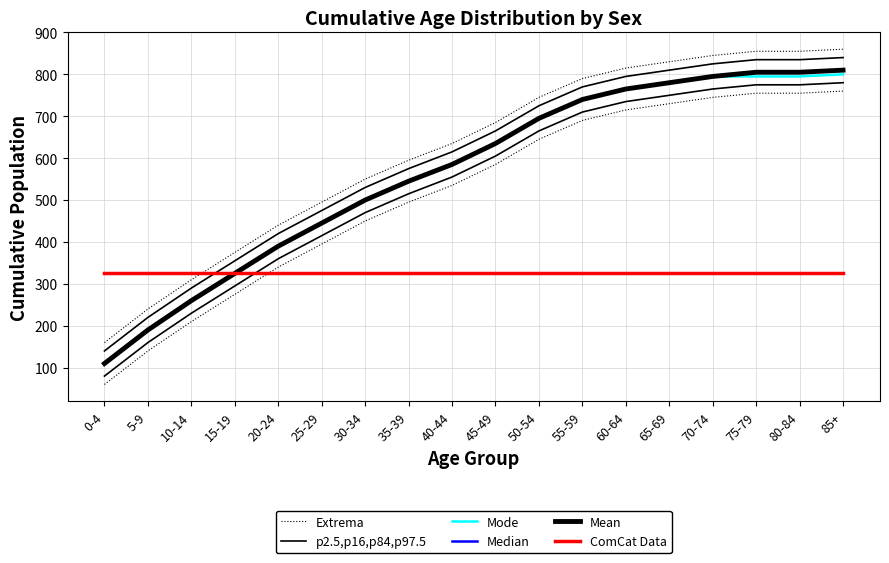

The value of Mode at 50-54 is 695. True or false?

True